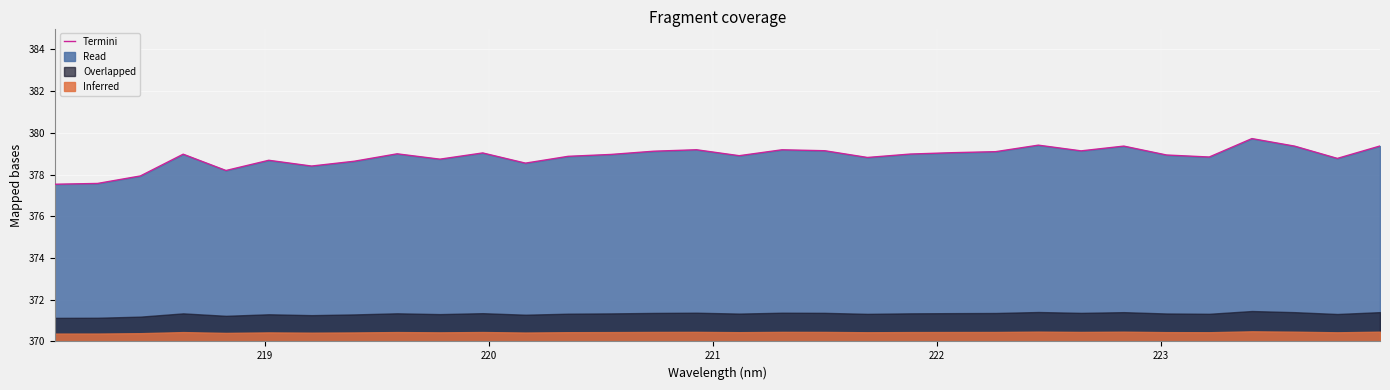

What is the difference between the second highest and second lowest values?

1.8